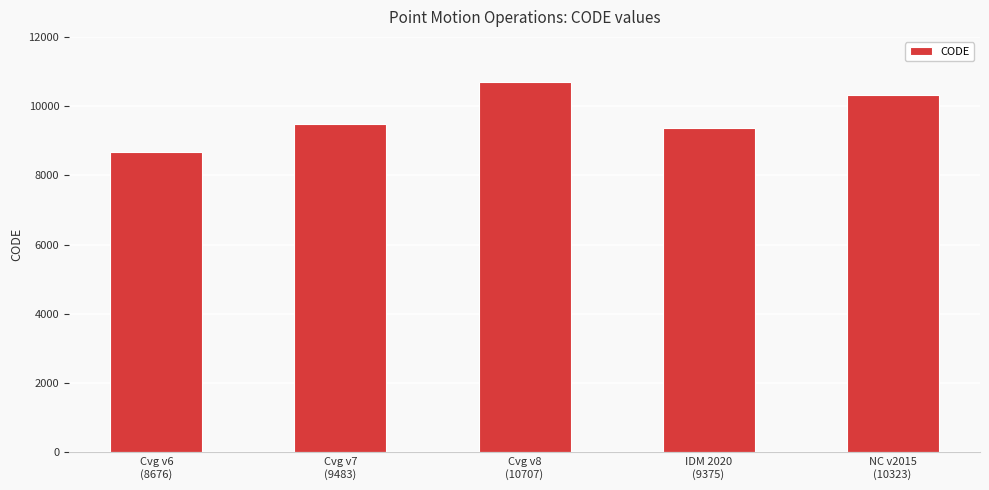

What is the change in value from Cvg v6
(8676) to NC v2015
(10323)?

+1647